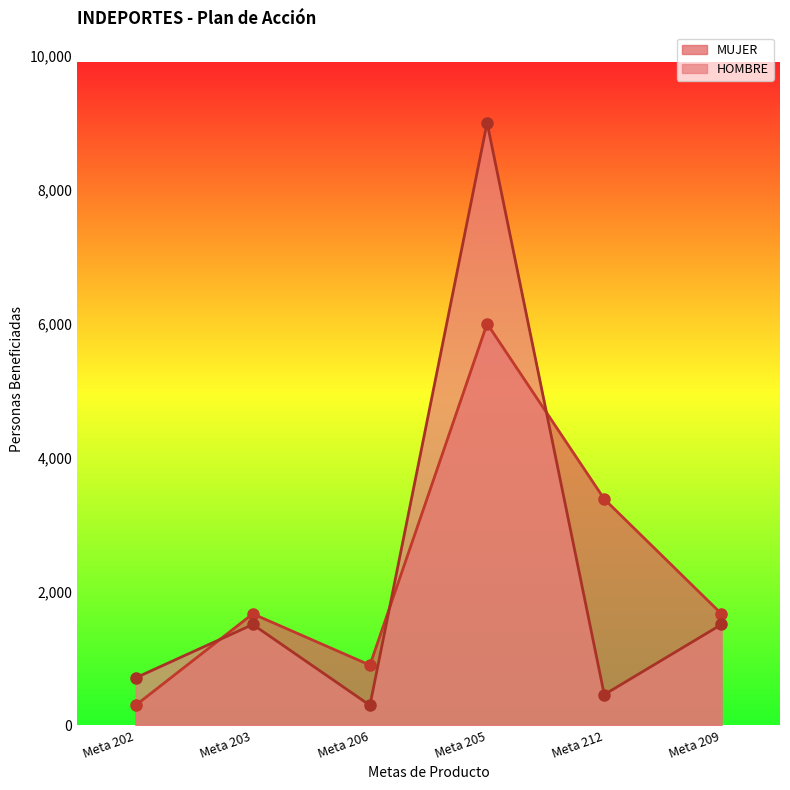

How many lines are shown in the chart?

2